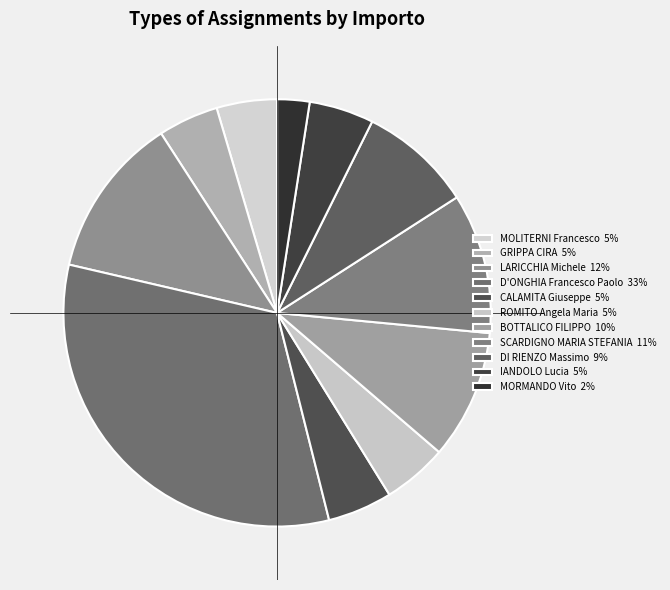

How many segments does this pie chart have?

11